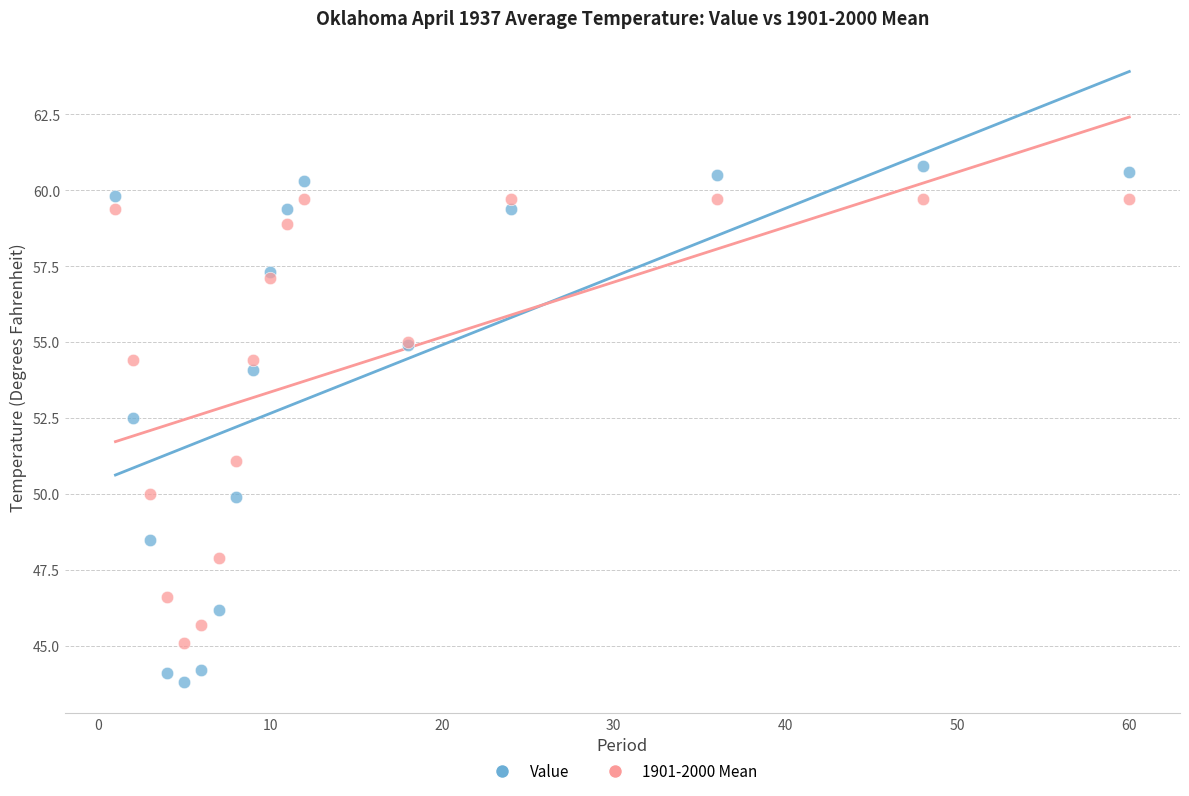

In the Value series, what Y value is closest to 52?

52.5